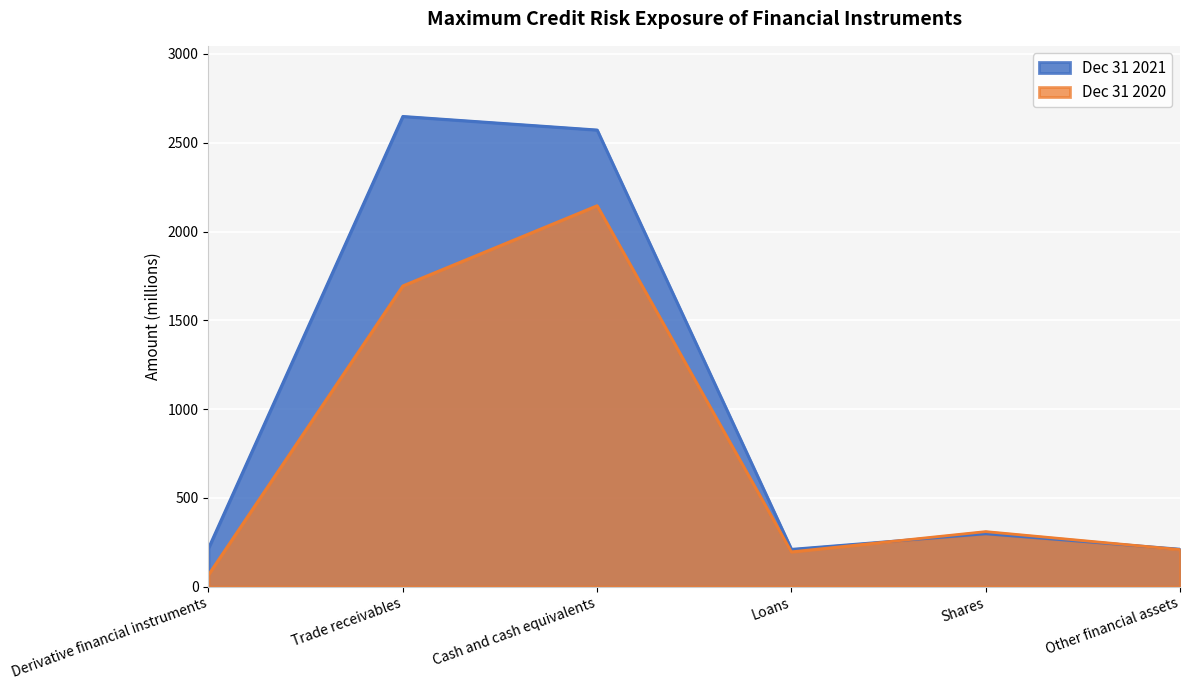

What is the average value of the Dec 31 2021 series?

1026.0